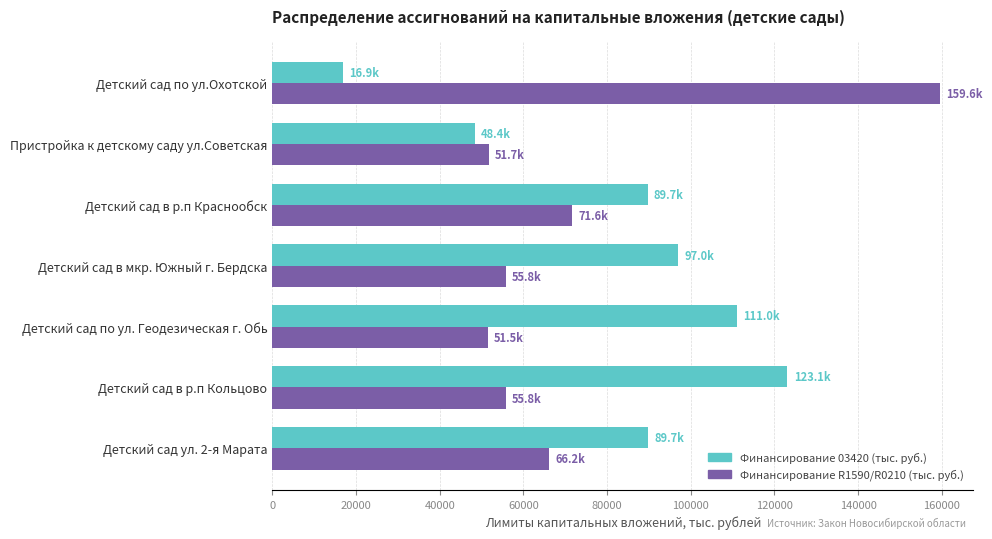

List the series in order of their overall mean, highest first.

Финансирование 03420 (тыс. руб.), Финансирование R1590/R0210 (тыс. руб.)